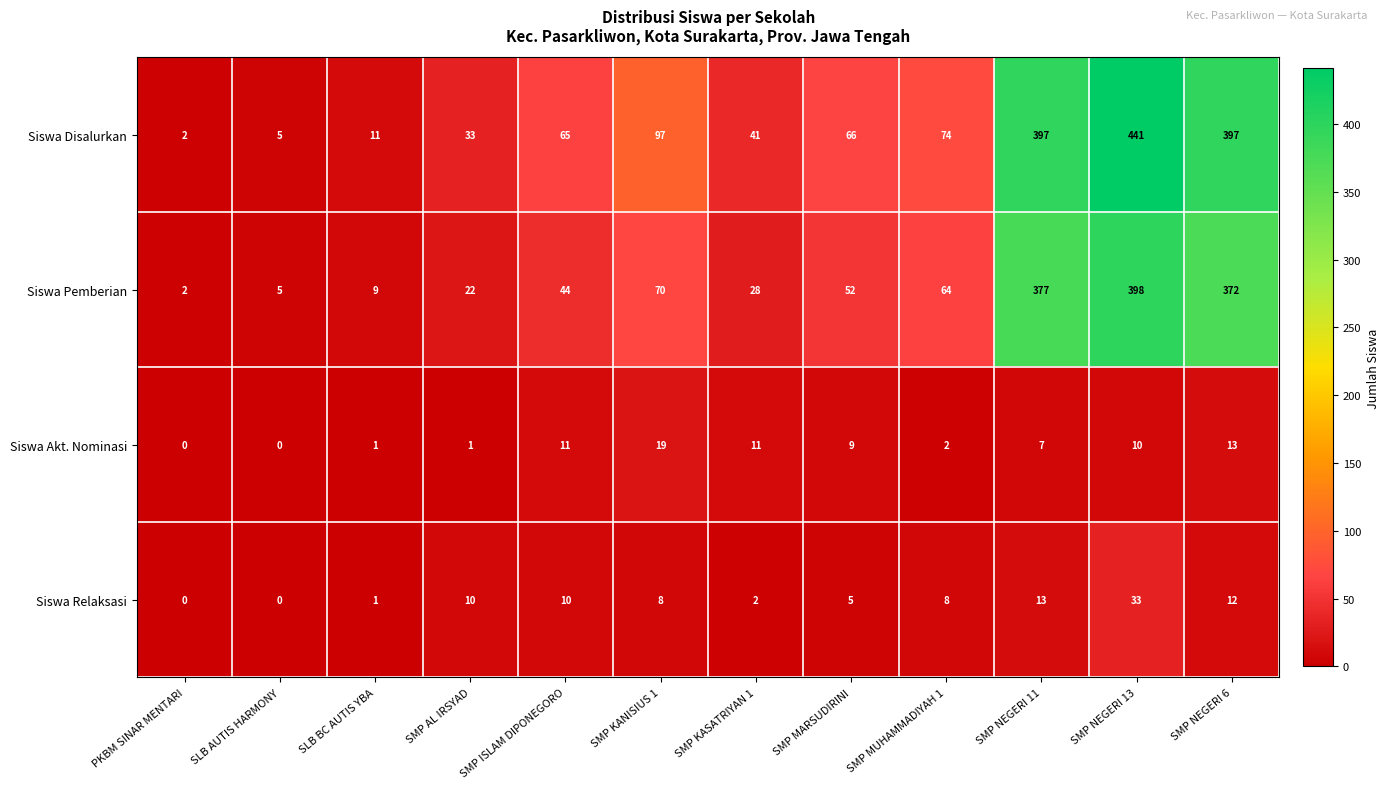

List the series in order of their peak value, lowest first.

Siswa Akt. Nominasi, Siswa Relaksasi, Siswa Pemberian, Siswa Disalurkan